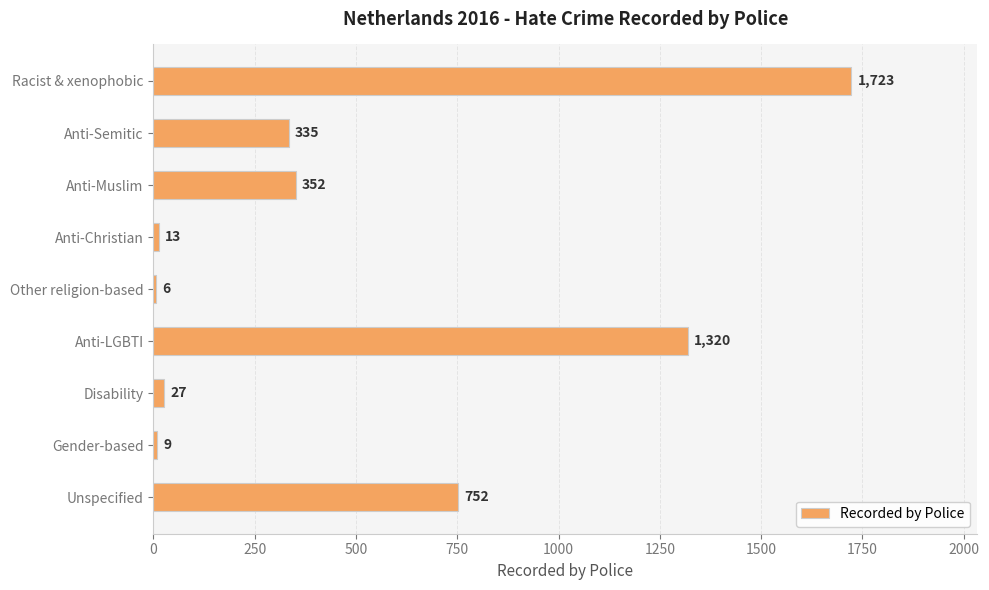

Is it true that the value at Unspecified is 752?

True